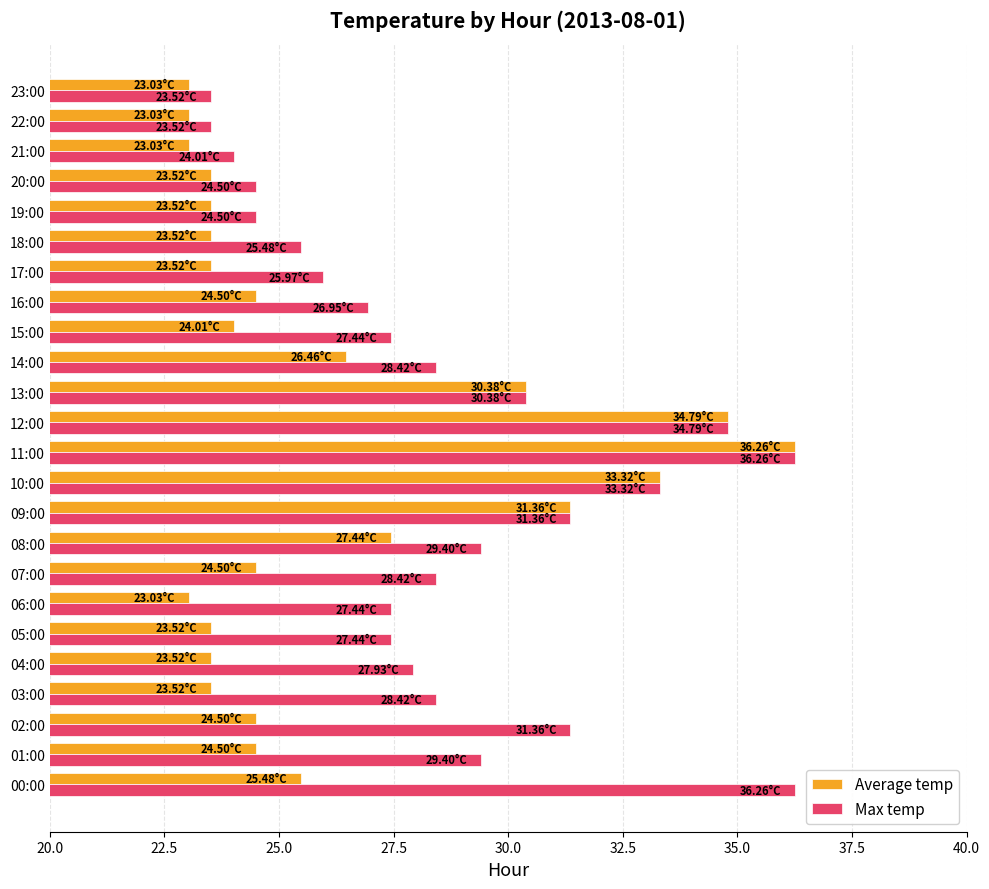

Count the number of data series in this chart.

2